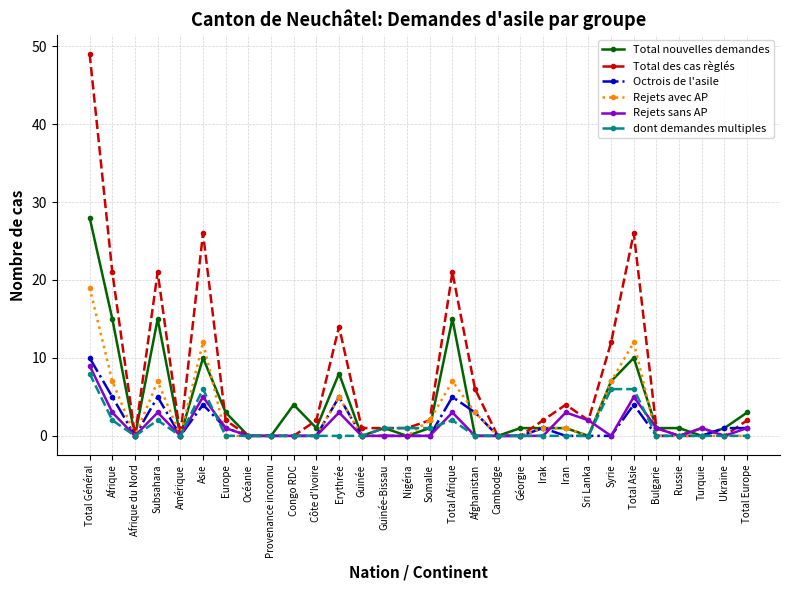

The value of Octrois de l'asile at Turquie is 0. True or false?

True